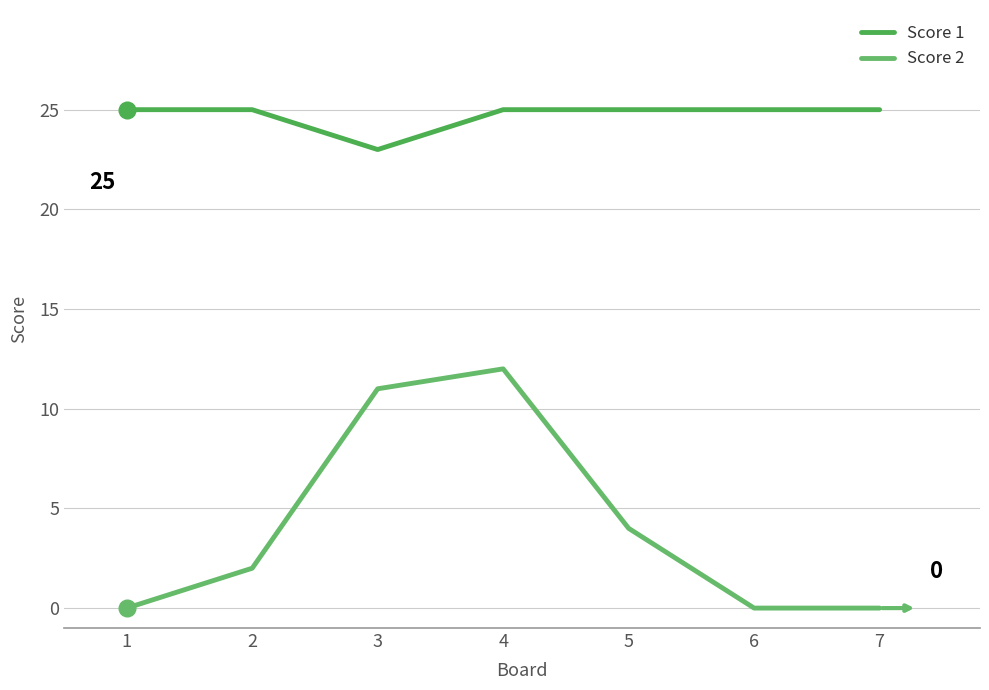

Reading right to left, extract all data points from this chart.

Score 1: 25	25	25	25	23	25	25
Score 2: 0	0	4	12	11	2	0